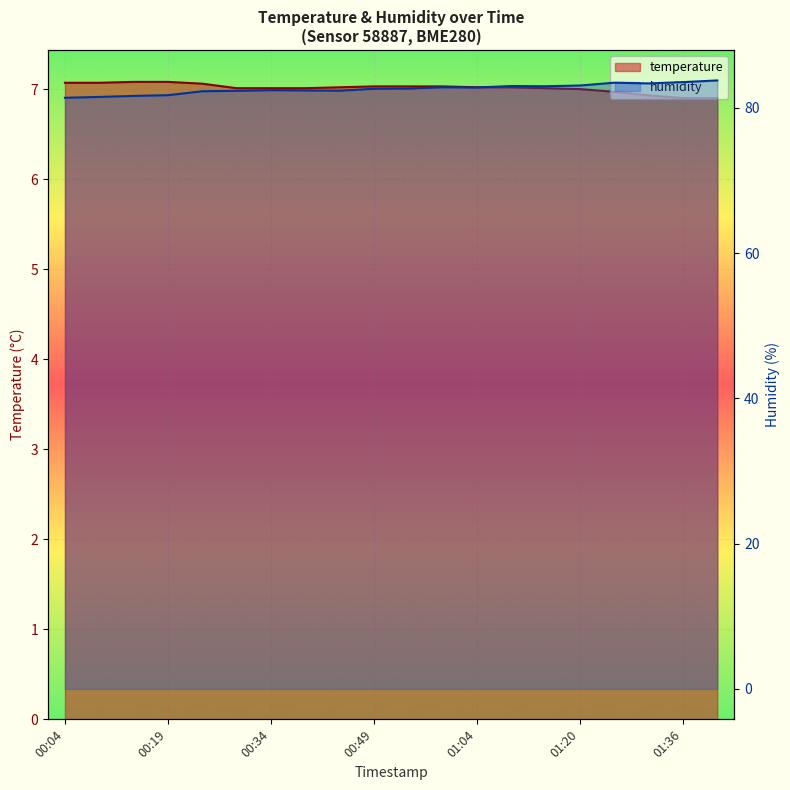

Which label corresponds to the largest value in the chart?

01:41